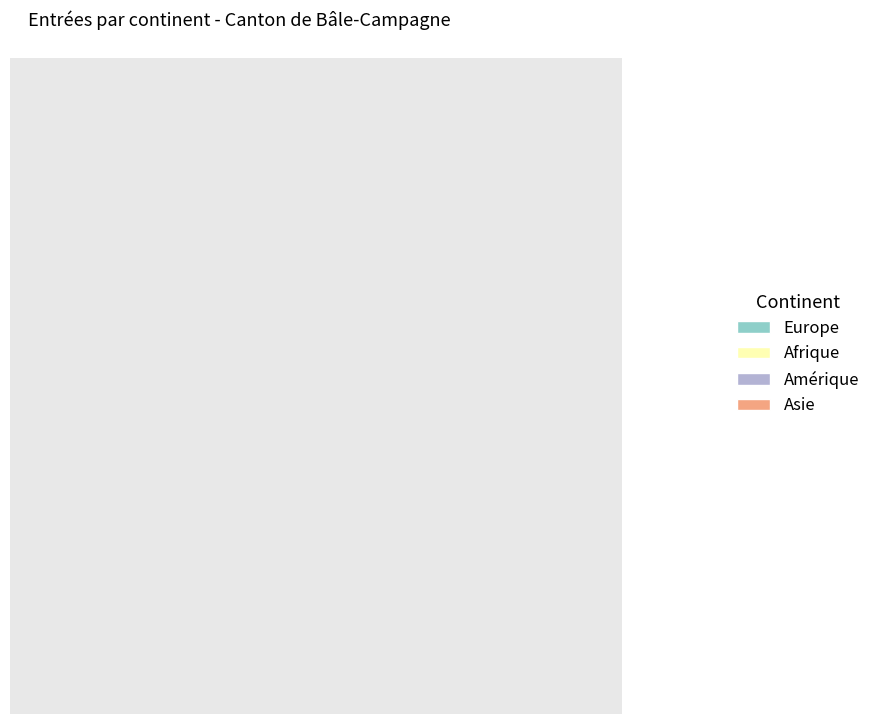

Approximately how many times larger is the value at Amérique compared to Europe?

0.1